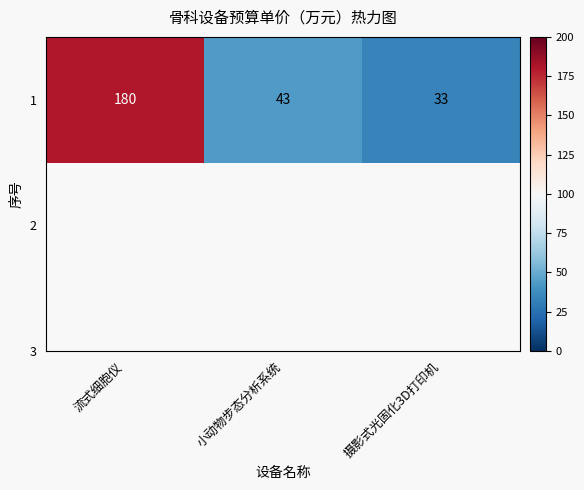

Rank the categories by value from lowest to highest.

摄影式光固化3D打印机, 小动物步态分析系统, 流式细胞仪